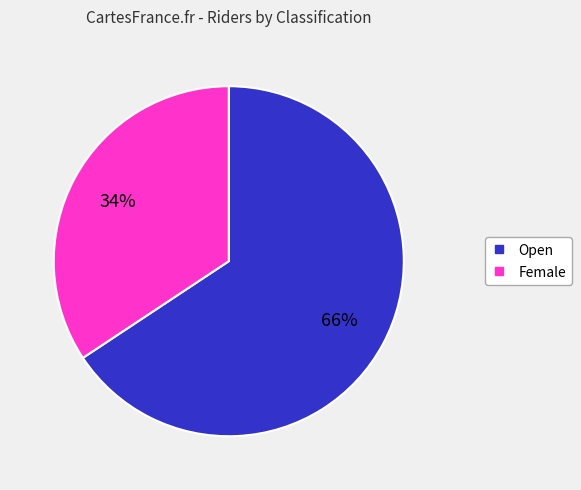

Rank the categories by value from lowest to highest.

Female, Open